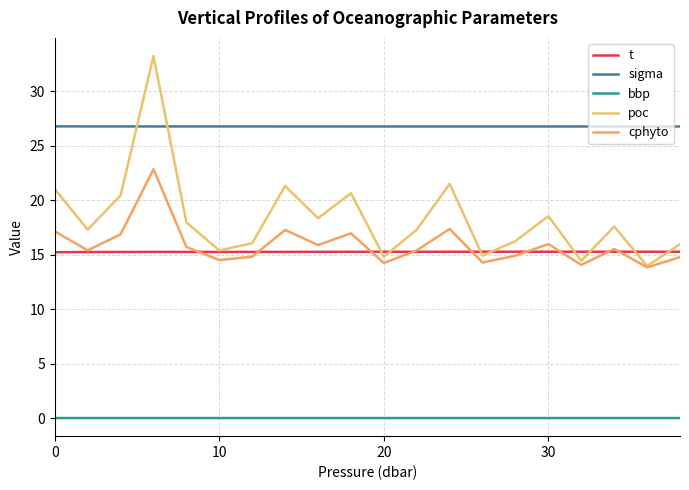

What is the value of the sigma point at the 20th from the left?

26.8